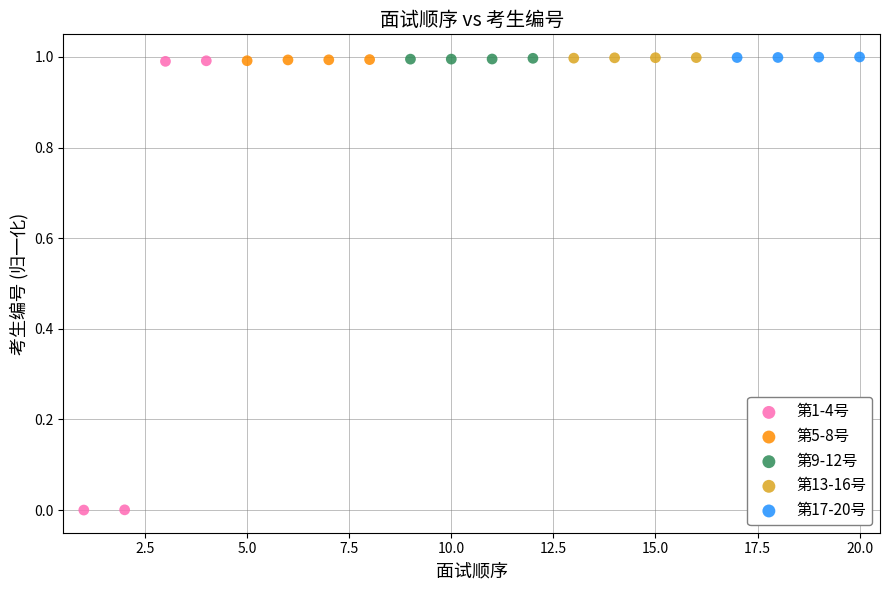

What are all the series names shown in the legend?

第1-4号, 第5-8号, 第9-12号, 第13-16号, 第17-20号